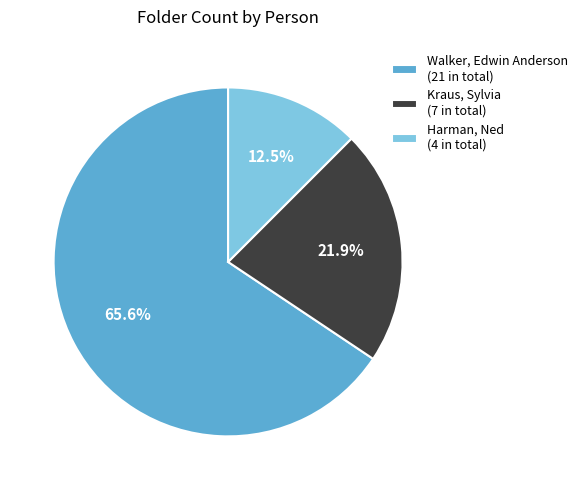

Which slice is the largest?

Walker, Edwin Anderson